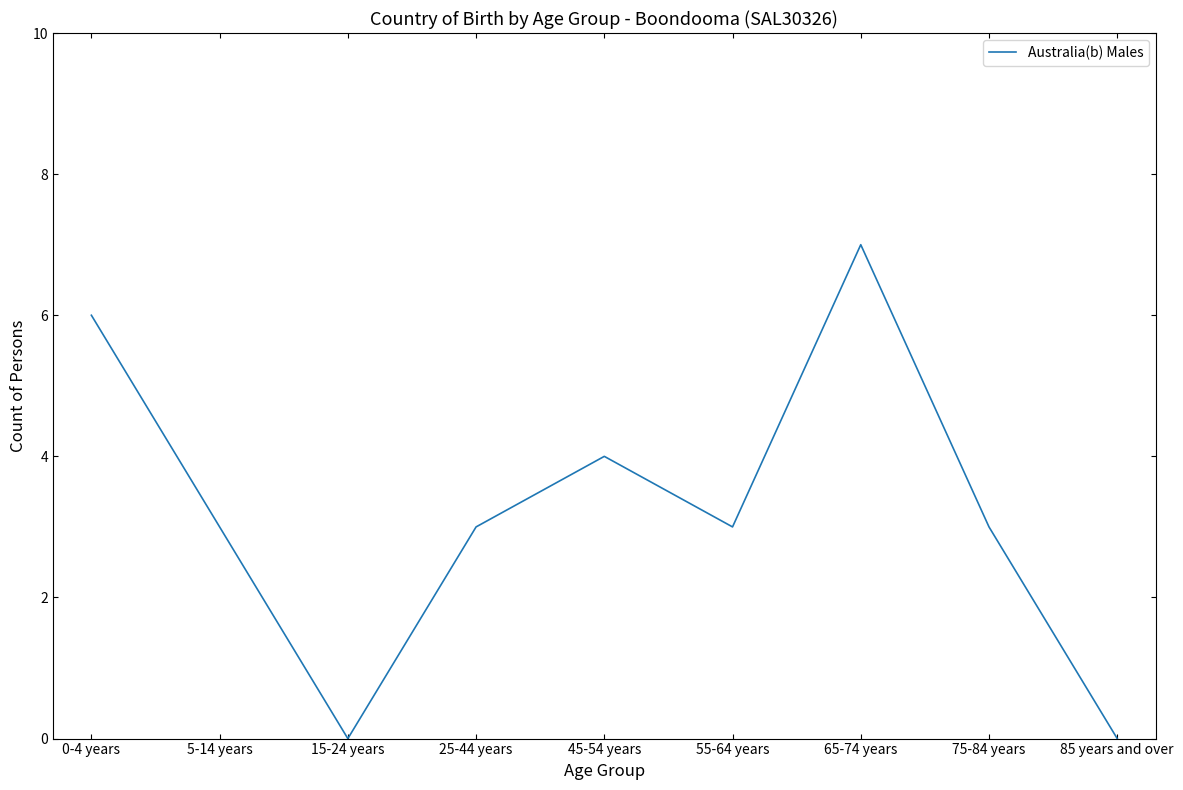

What is the difference between the maximum and minimum values?

7